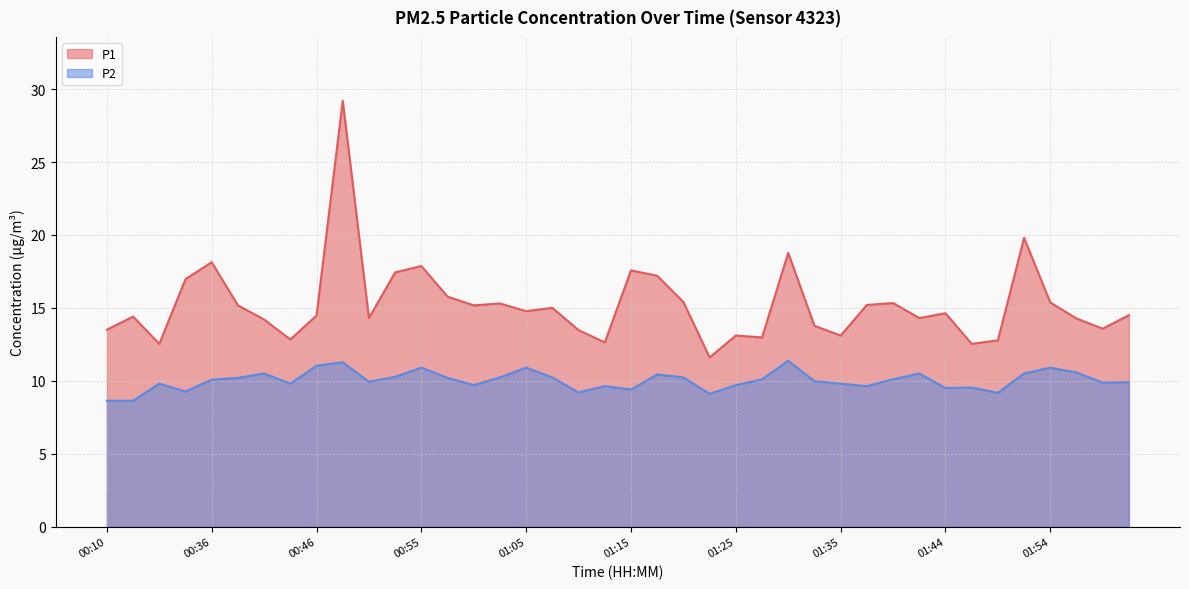

At which label is P1 closest to 20?

01:52